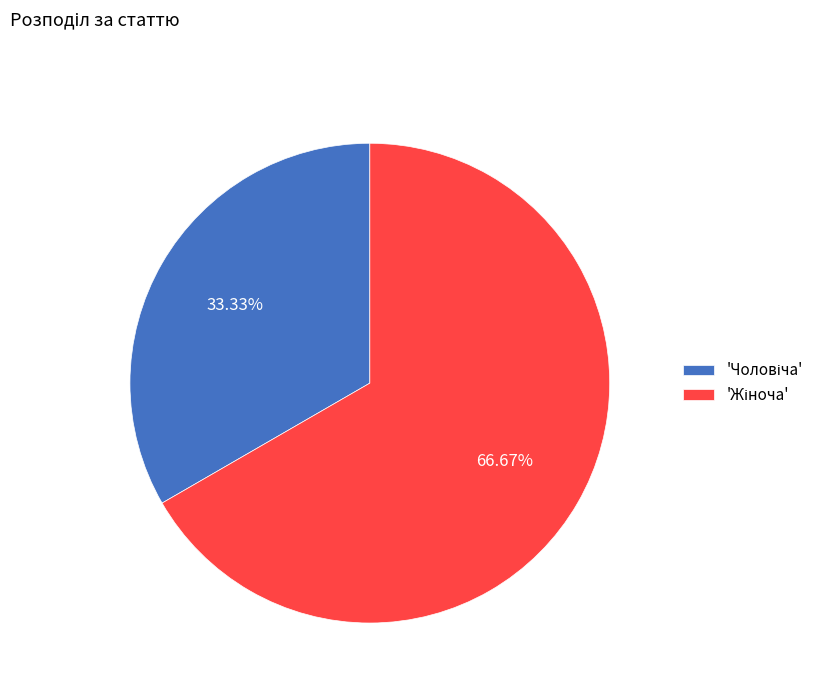

How many segments does this pie chart have?

2